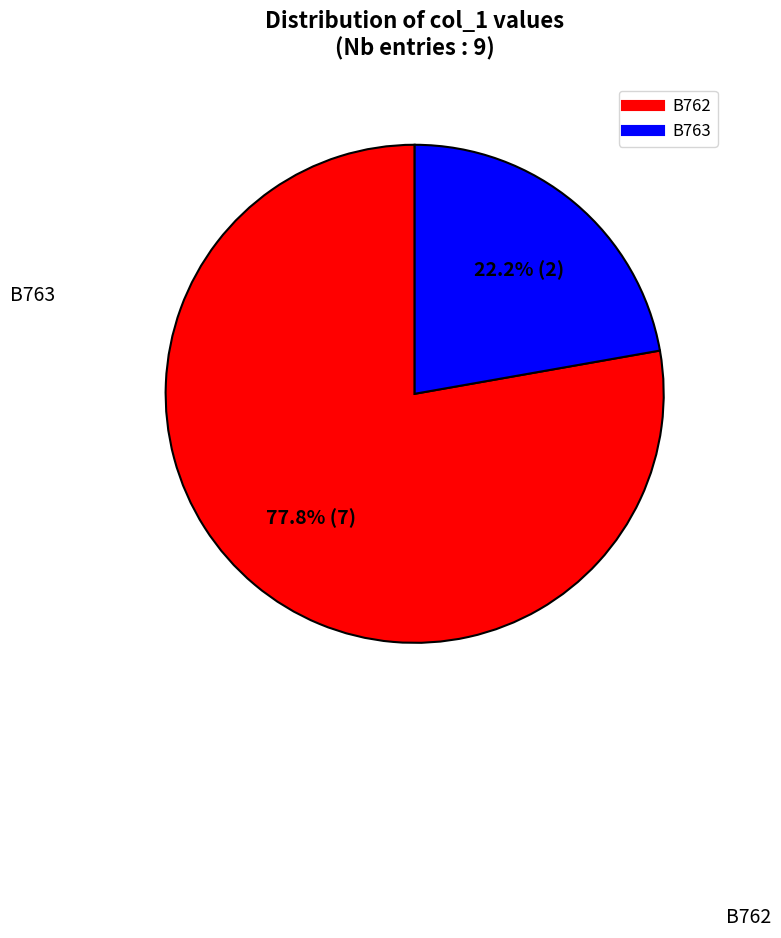

Which category accounts for the majority?

B762